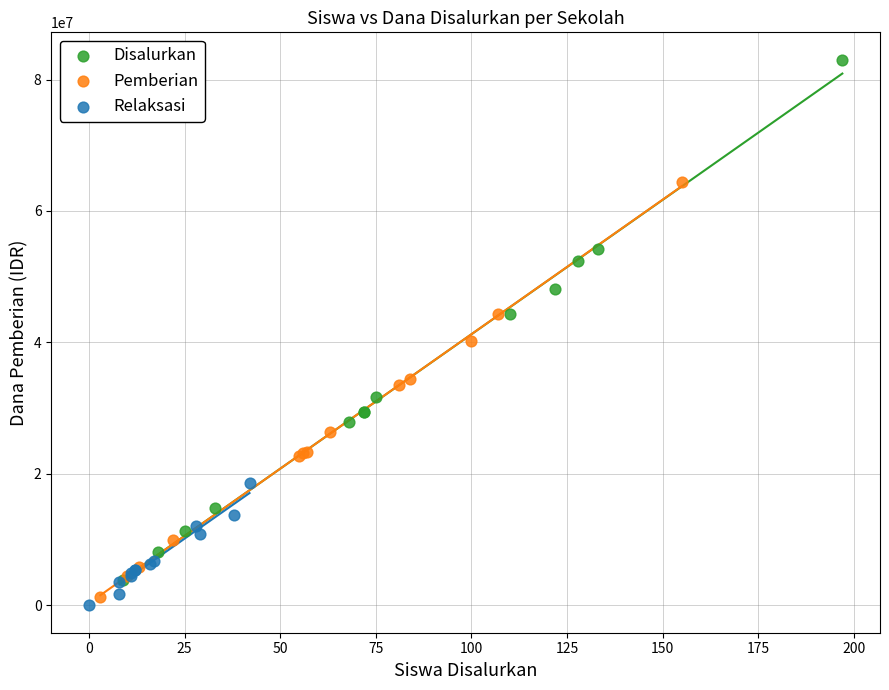

Which series contains the highest Y value?

Disalurkan